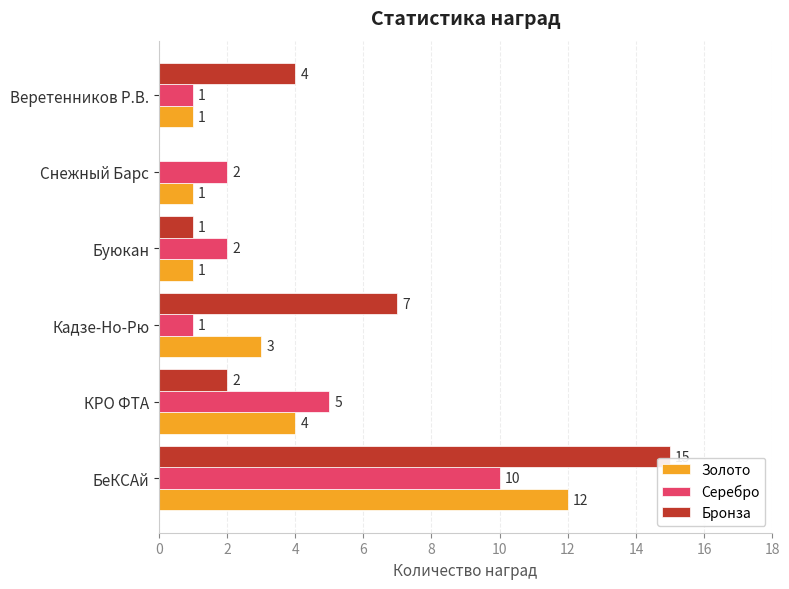

What is the approximate value of Золото at БеКСАй, to the nearest 5?

10